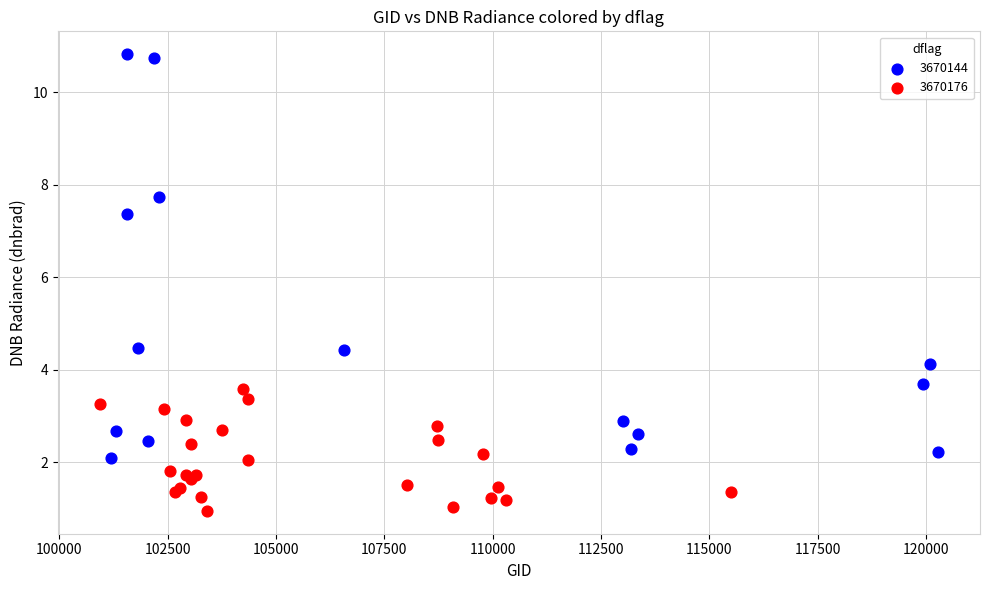

Which series reaches the minimum Y coordinate?

3670176